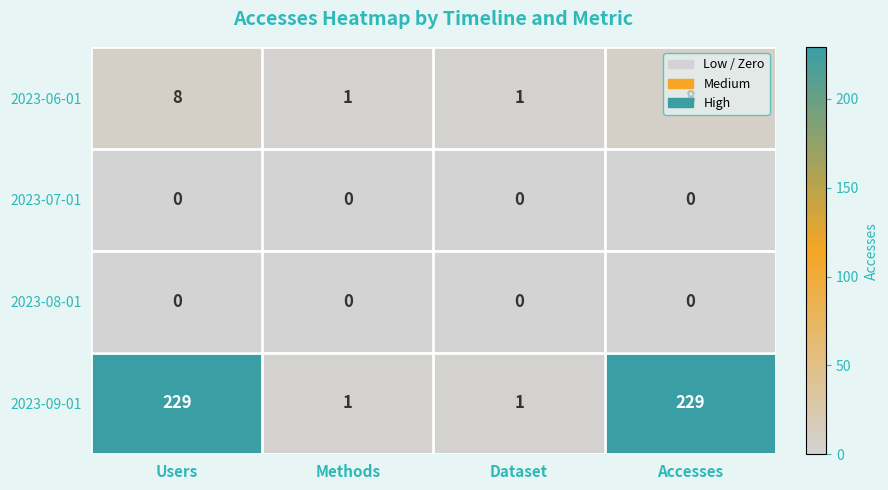

Count the number of categories in the chart.

4